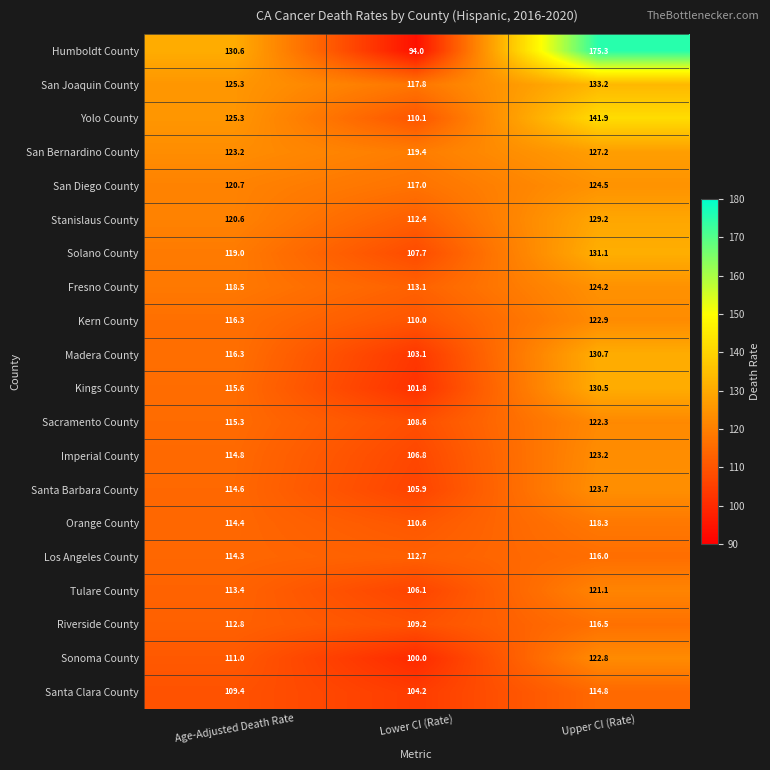

Rank the series at Lower CI (Rate) from lowest to highest value.

Humboldt County, Sonoma County, Kings County, Madera County, Santa Clara County, Santa Barbara County, Tulare County, Imperial County, Solano County, Sacramento County, Riverside County, Kern County, Yolo County, Orange County, Stanislaus County, Los Angeles County, Fresno County, San Diego County, San Joaquin County, San Bernardino County